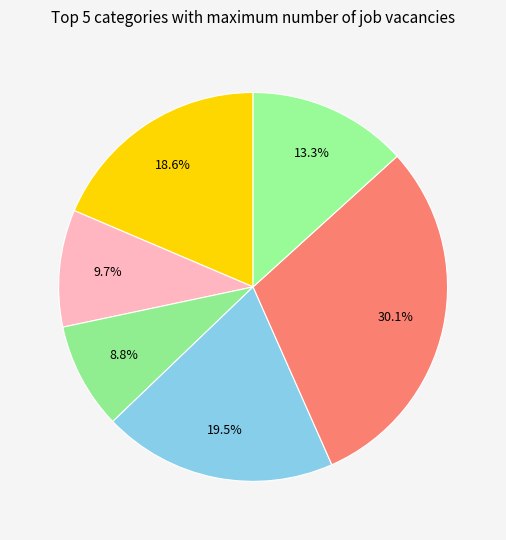

How many segments does this pie chart have?

6